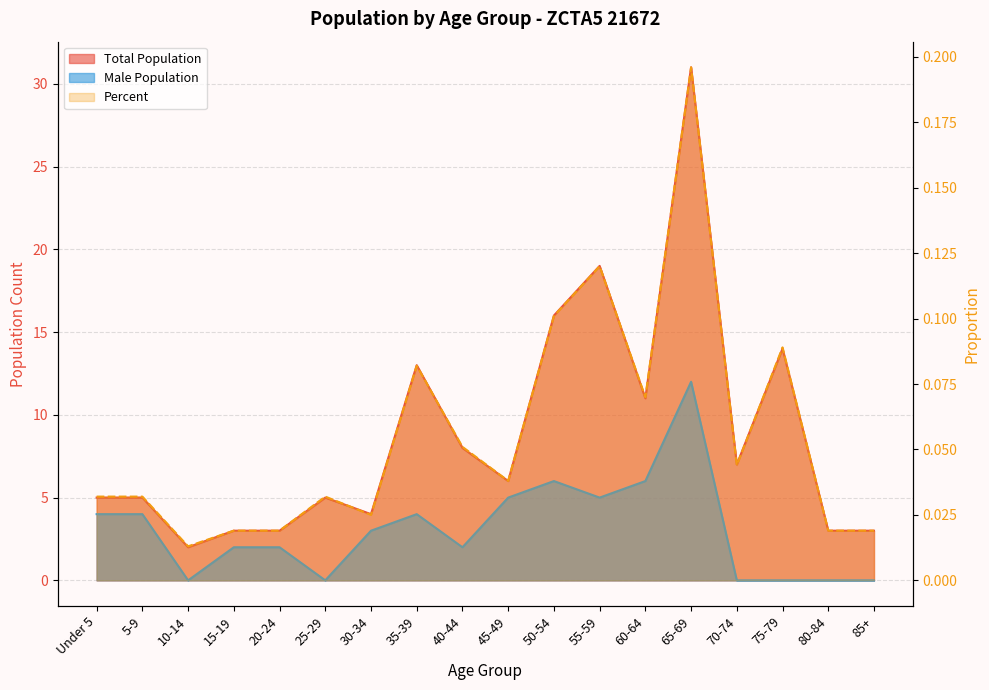

In Male Population, how many points are lower than both neighbors (excluding endpoints)?

4